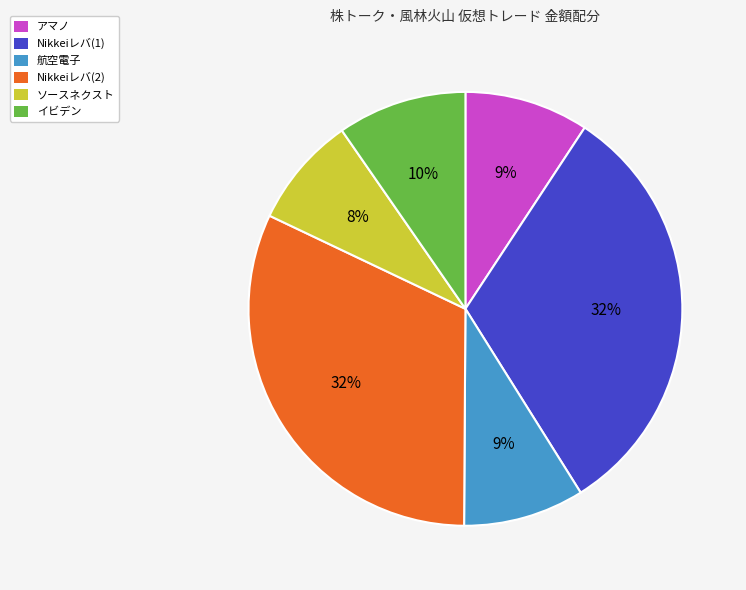

Does イビデン account for over 50% of the chart?

No